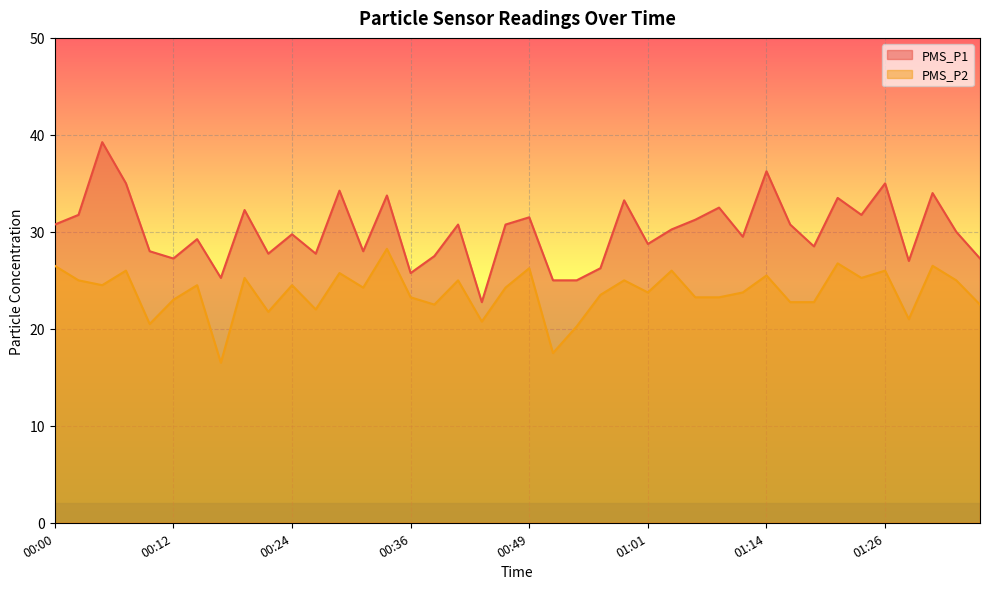

What is the sum of all PMS_P2 values?

950.5